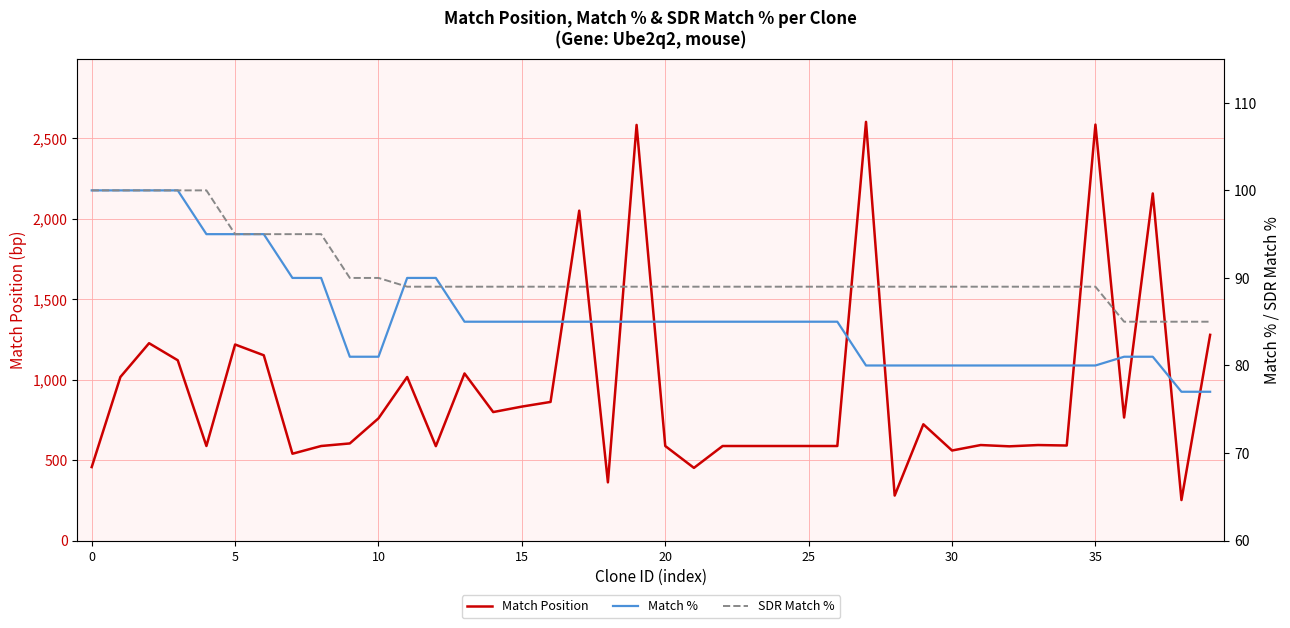

Reading left to right, what are all the values shown in this chart?

Match Position: 457	1017	1227	1121	588	1219	1152	540	588	604	760	1017	587	1039	799	833	862	2051	362	2584	588	452	588	588	588	588	588	2603	280	723	560	594	586	594	591	2586	765	2158	252	1279
Match %: 100	100	100	100	95	95	95	90	90	81	81	90	90	85	85	85	85	85	85	85	85	85	85	85	85	85	85	80	80	80	80	80	80	80	80	80	81	81	77	77
SDR Match %: 100	100	100	100	100	95	95	95	95	90	90	89	89	89	89	89	89	89	89	89	89	89	89	89	89	89	89	89	89	89	89	89	89	89	89	89	85	85	85	85